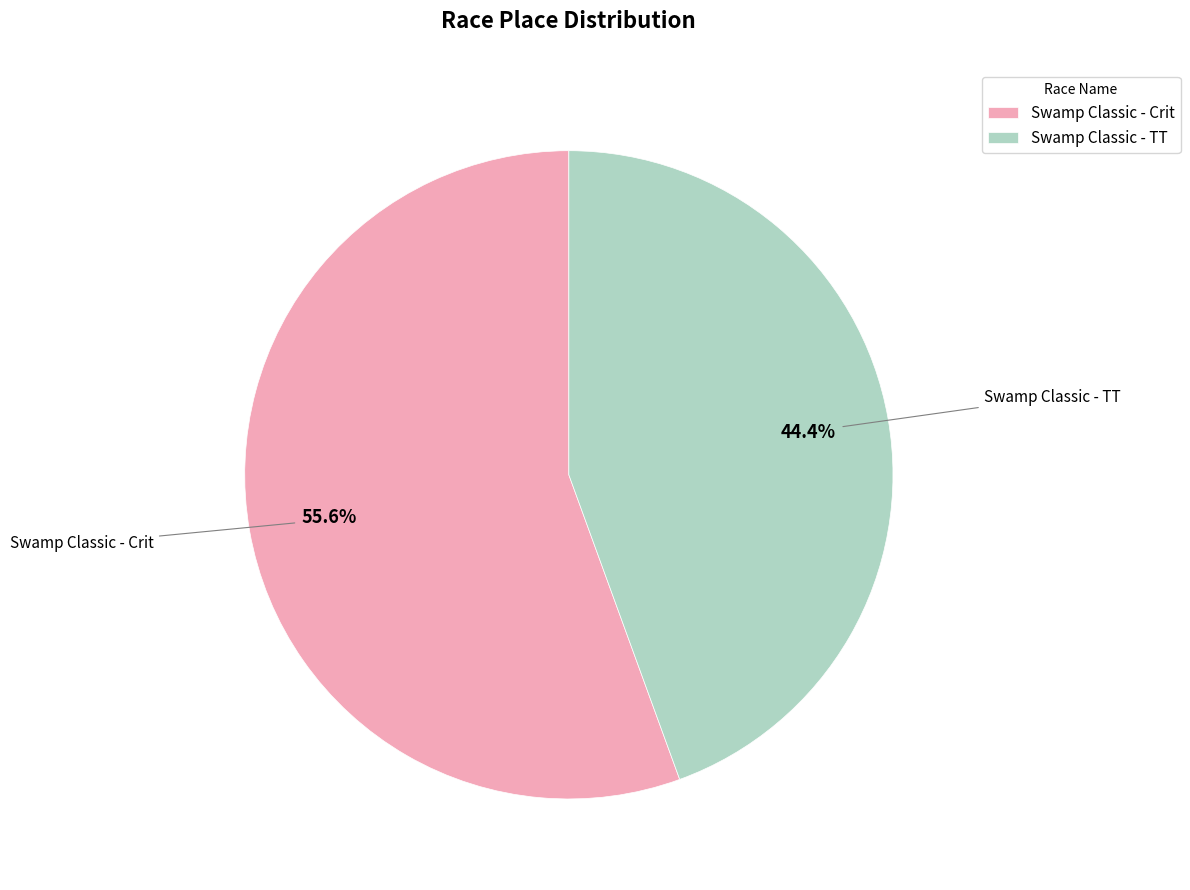

Rank the categories by value from lowest to highest.

Swamp Classic - TT, Swamp Classic - Crit